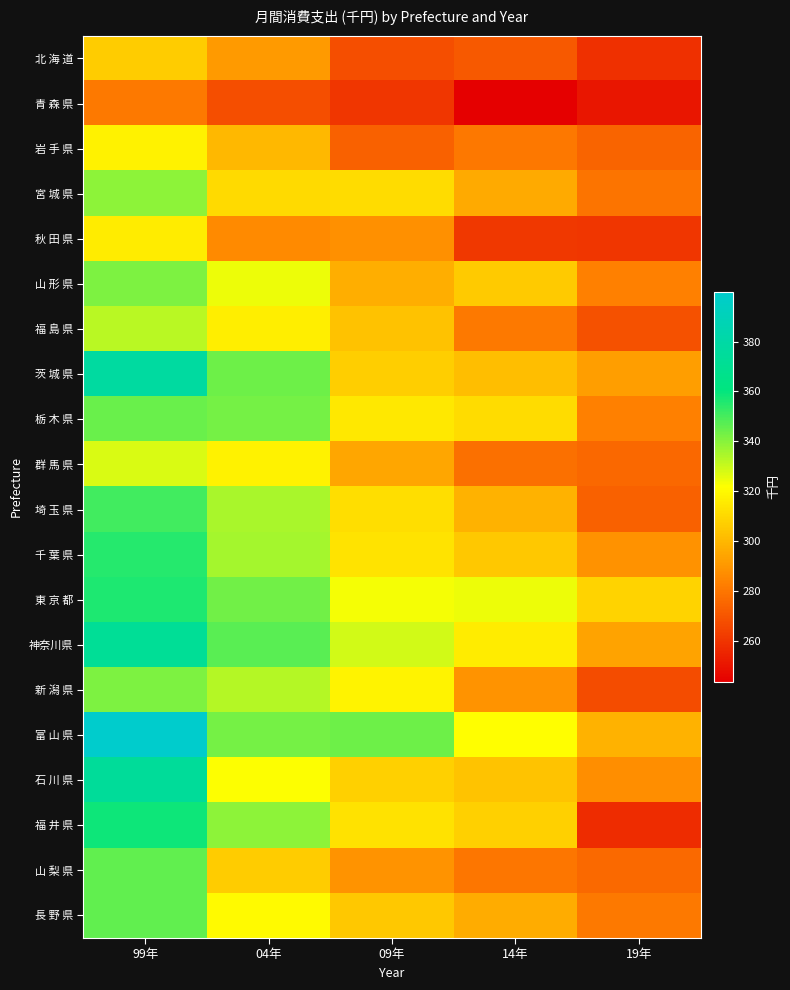

List the series in order of their peak value, lowest first.

青 森 県, 北 海 道, 秋 田 県, 岩 手 県, 群 馬 県, 福 島 県, 宮 城 県, 山 形 県, 新 潟 県, 栃 木 県, 山 梨 県, 長 野 県, 埼 玉 県, 千 葉 県, 東 京 都, 福 井 県, 神奈川県, 石 川 県, 茨 城 県, 富 山 県